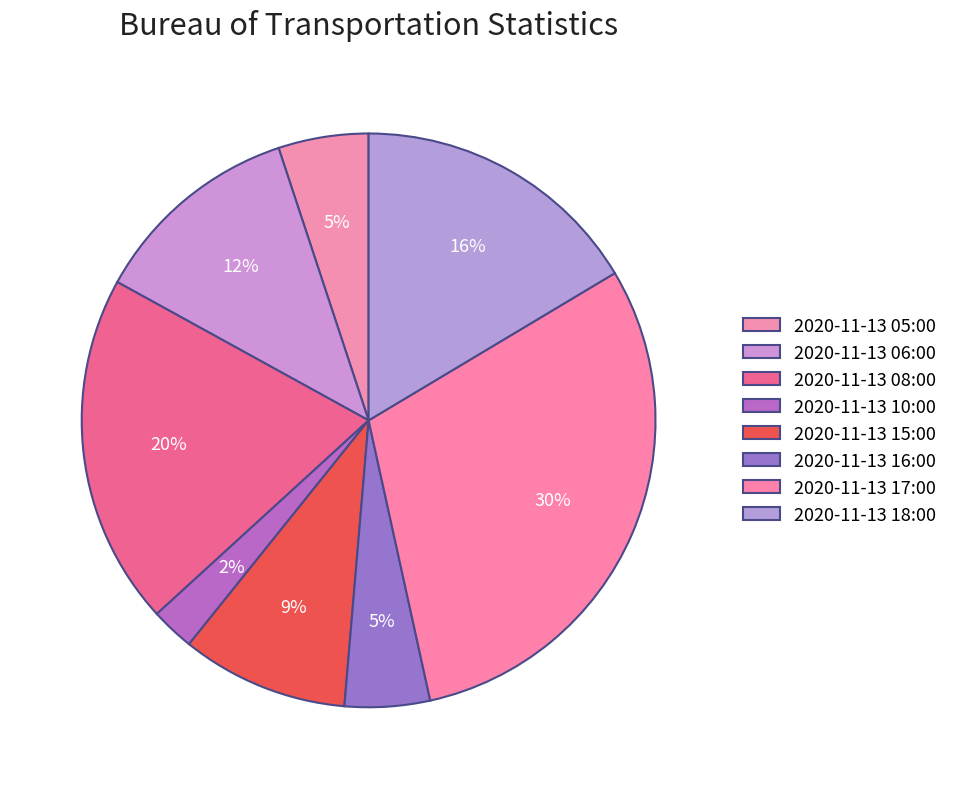

To the nearest percent, what percentage of the pie is 2020-11-13 18:00?

16%